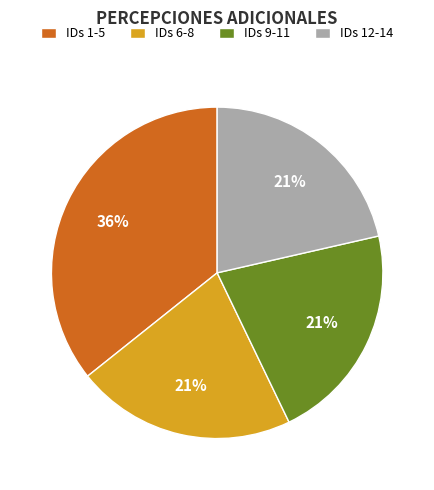

Is the sum of IDs 6-8 and IDs 9-11 greater than half?

No